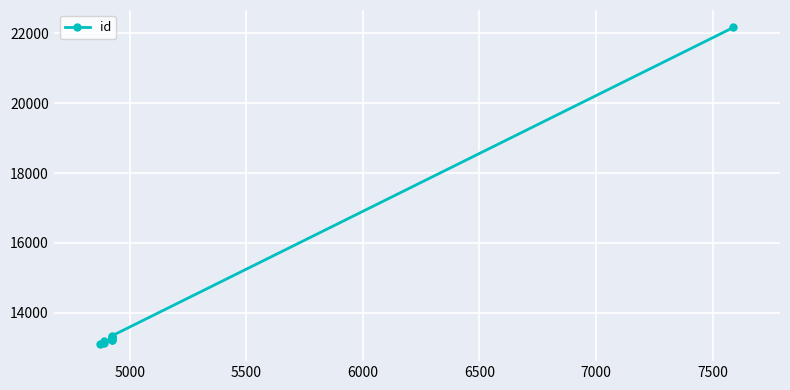

Does the chart display data point markers on the line(s)?

Yes